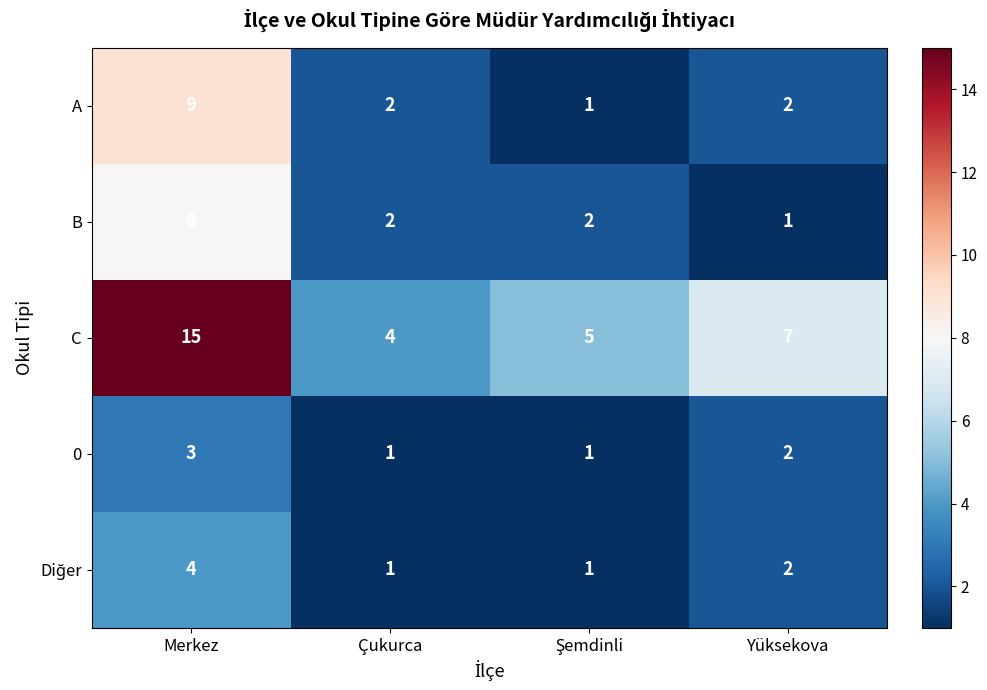

How many values in the 0 series are below 2?

2